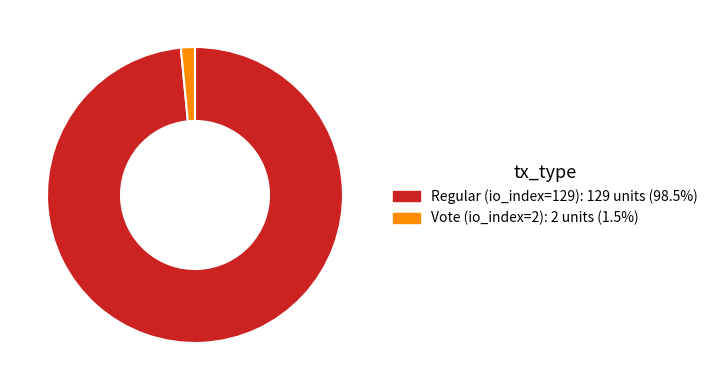

Which has a higher value, Vote (io_index=2) or Regular (io_index=129)?

Regular (io_index=129)